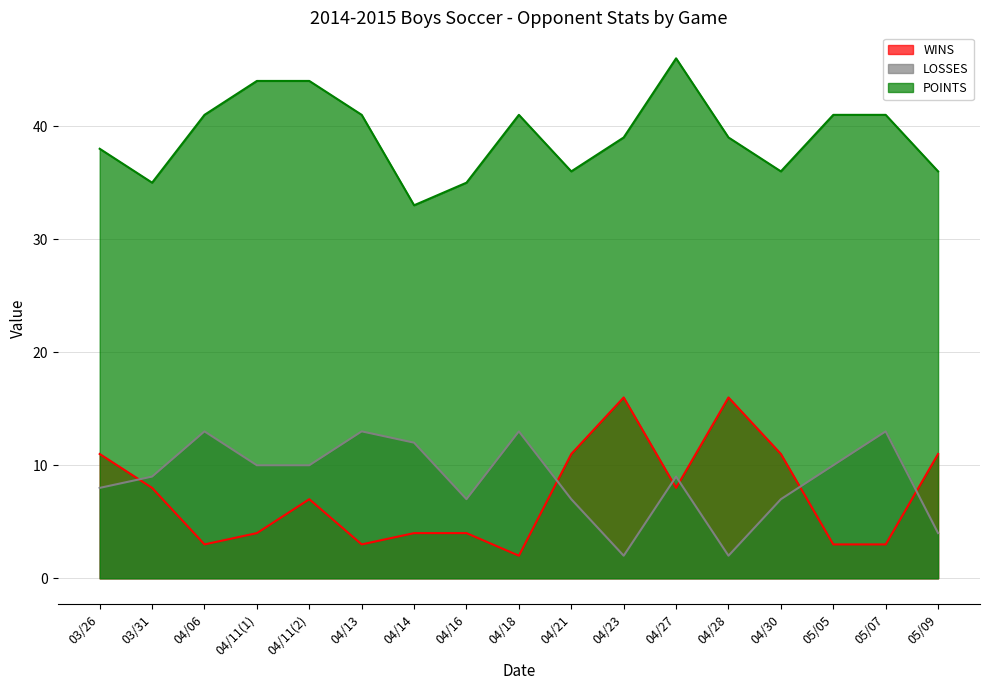

Which category has the lowest value in the POINTS series?

04/14